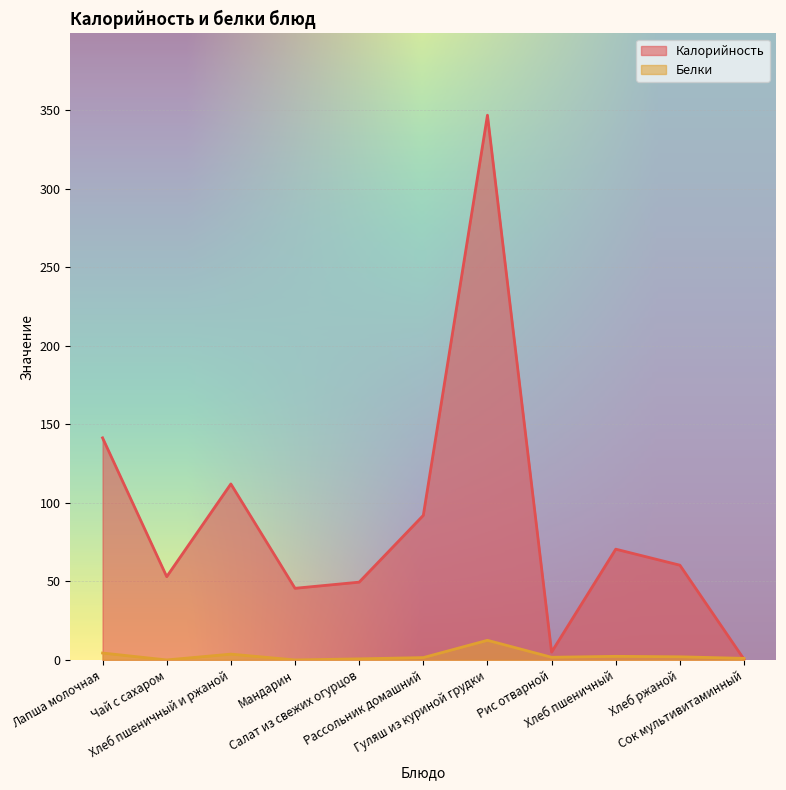

What is the label of the 4th point from the left?

Мандарин